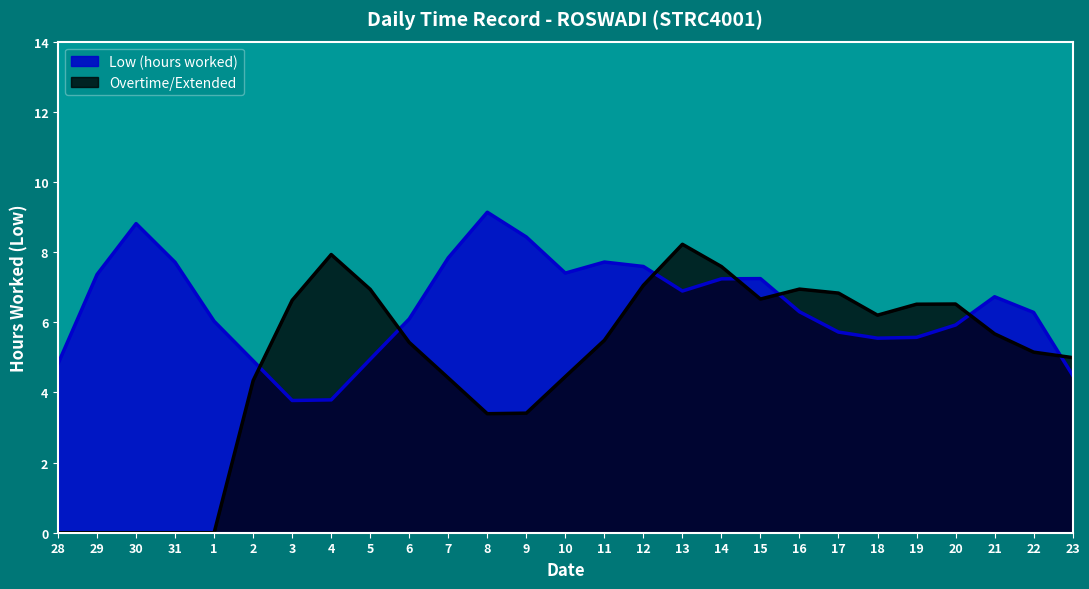

List the series in order of their peak value, highest first.

Low (hours worked), Overtime/Extended